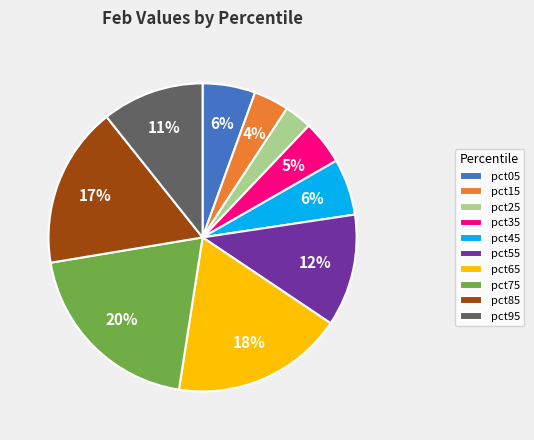

Which category has the biggest portion of the pie?

pct75